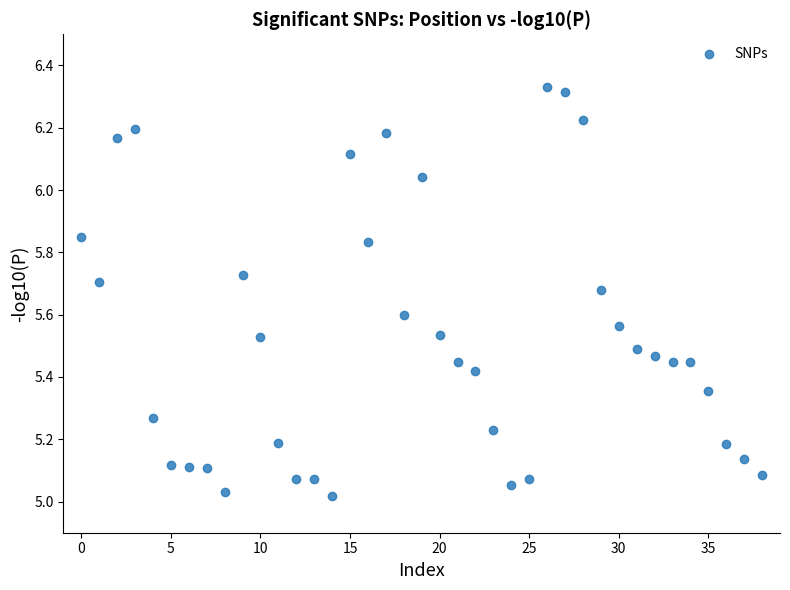

What is the range of Y values (max minus min)?

1.3